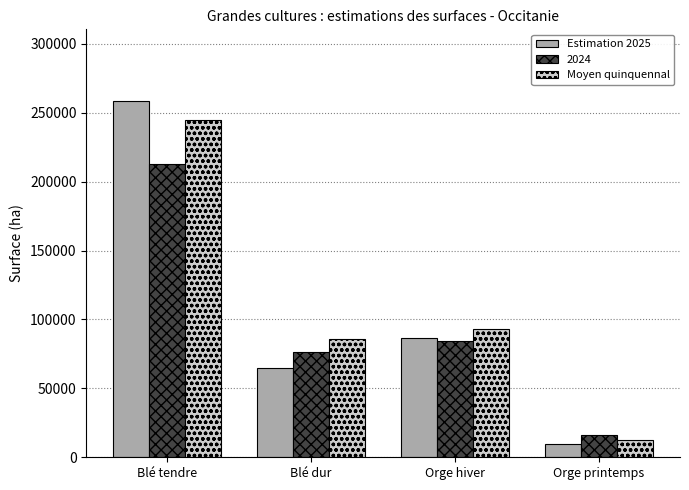

Which series has the largest range (max minus min)?

Estimation 2025